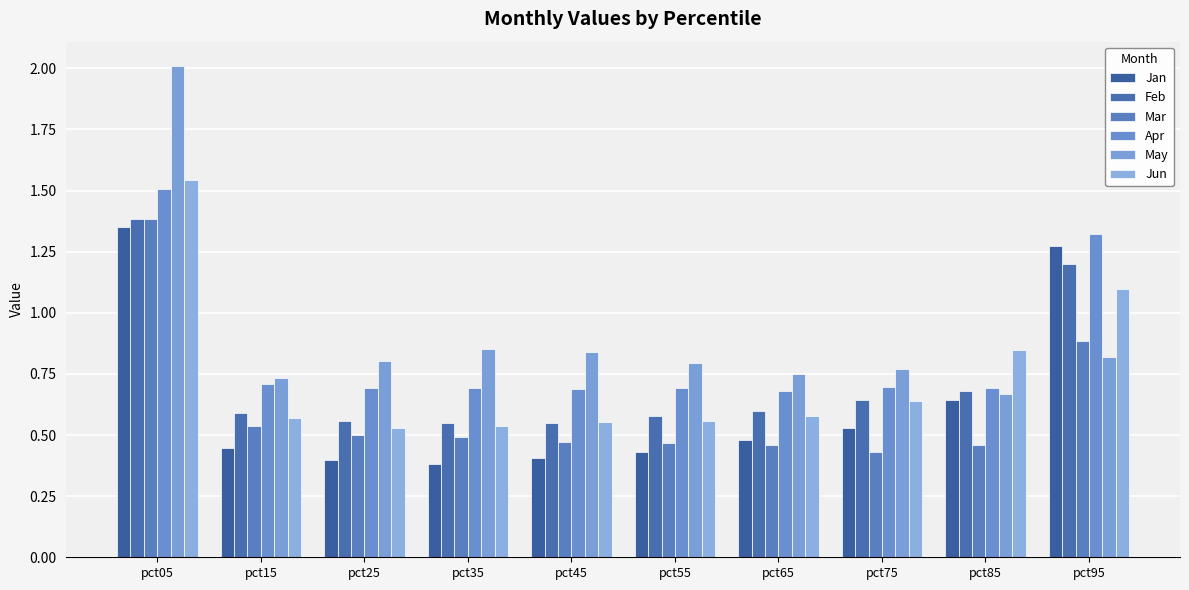

True or false: Jun has a value of 0.3 at pct85.

False